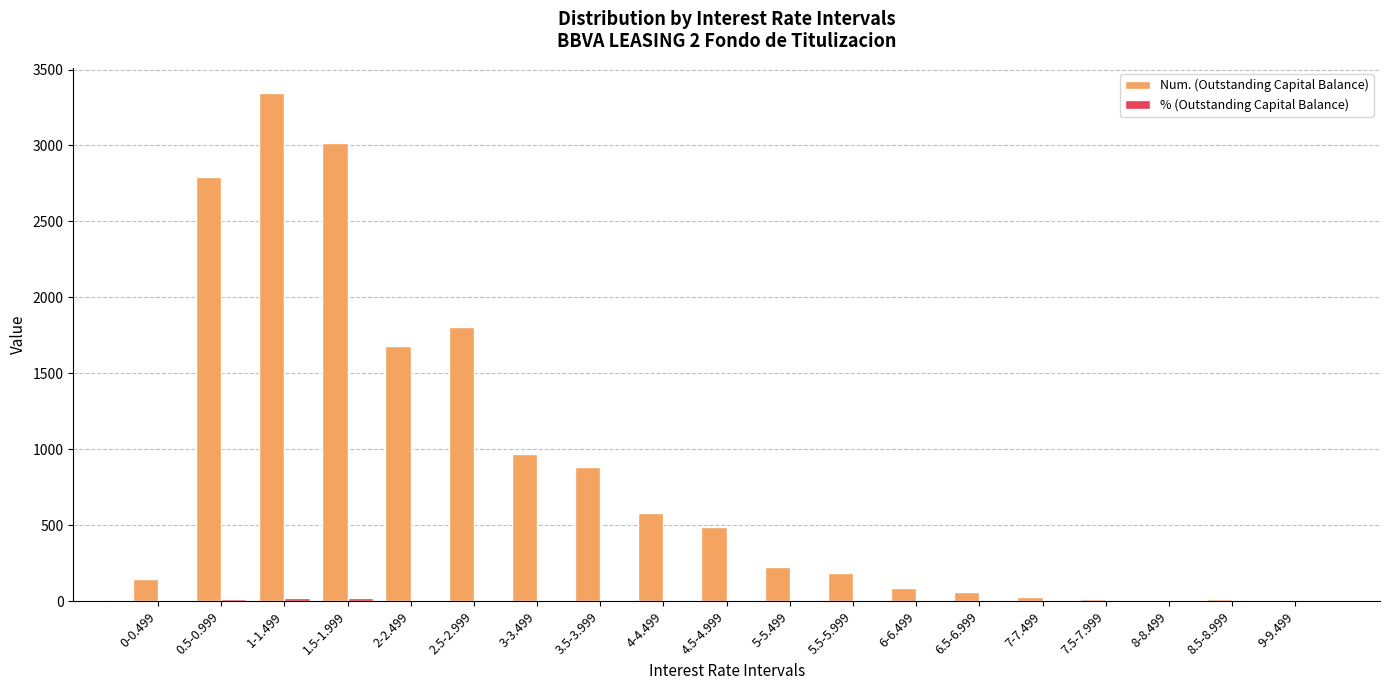

Which category has the highest value across all series?

1-1.499